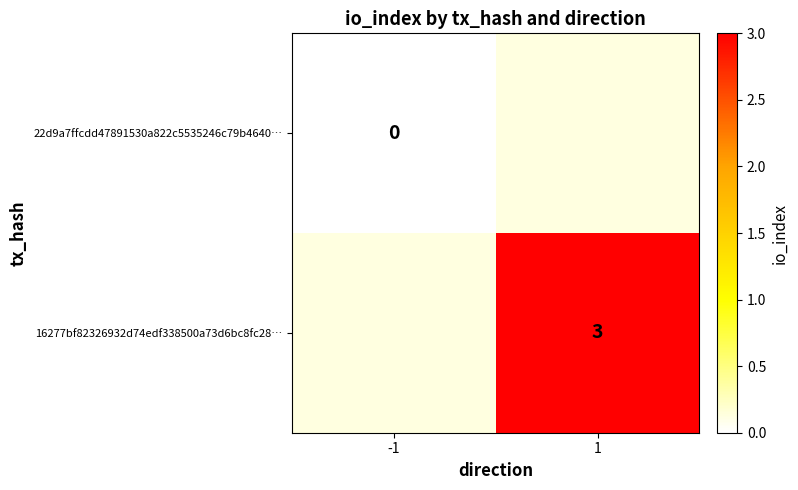

True or false: 16277bf82326932d74edf338500a73d6bc8fc28… has a value of 1 at 1.

False